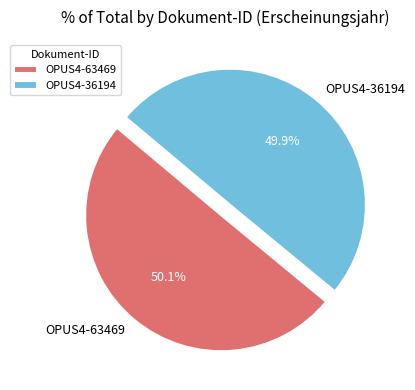

Is there a majority slice in this chart?

Yes